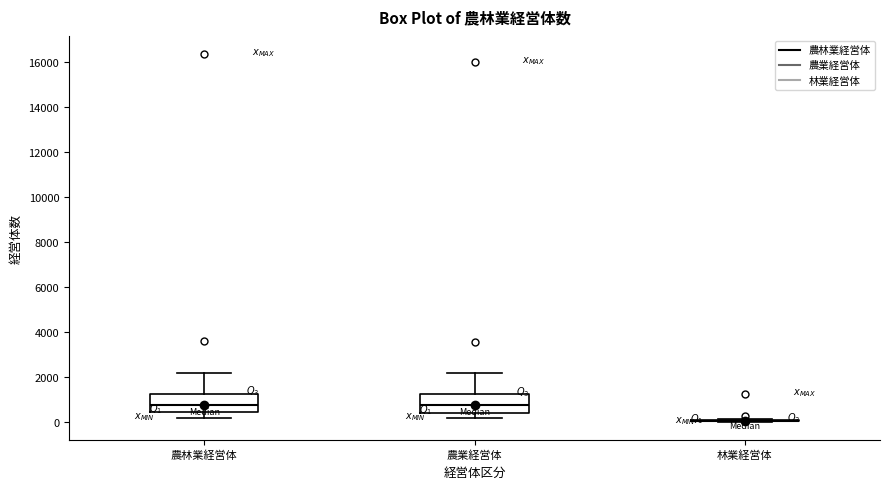

Reading left to right, transcribe this box plot: for each box, give where its median line is, the range the box spans, and where its two whiskers end, as read against the y-axis. The values are not printed on the chart, so give them approximately, as read against the axis.

農林業経営体: median 800, box 400 to 1200, whiskers 200 to 2200
農業経営体: median 800, box 400 to 1200, whiskers 200 to 2200
林業経営体: box collapsed to a line at 0, whiskers 0 to 200